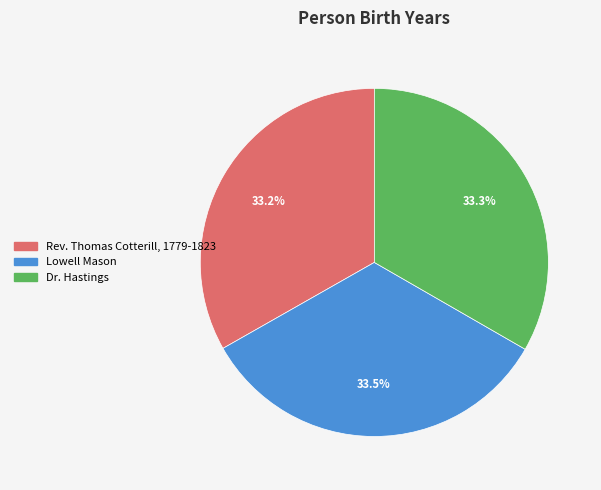

To the nearest percent, what percentage of the pie is Rev. Thomas Cotterill, 1779-1823?

33%